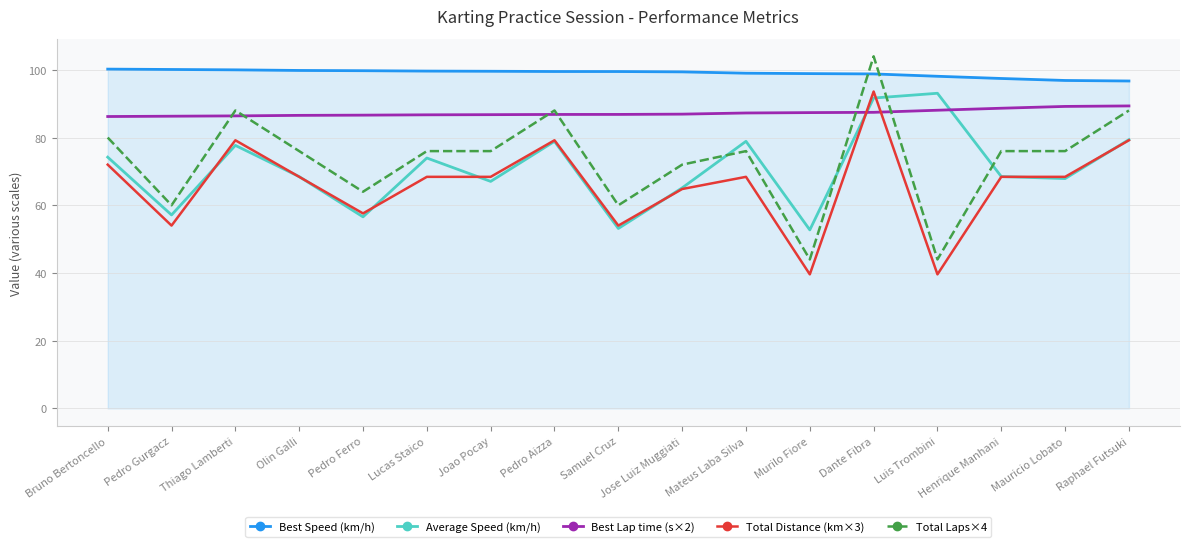

At how many categories does at least one series exceed 91?

17